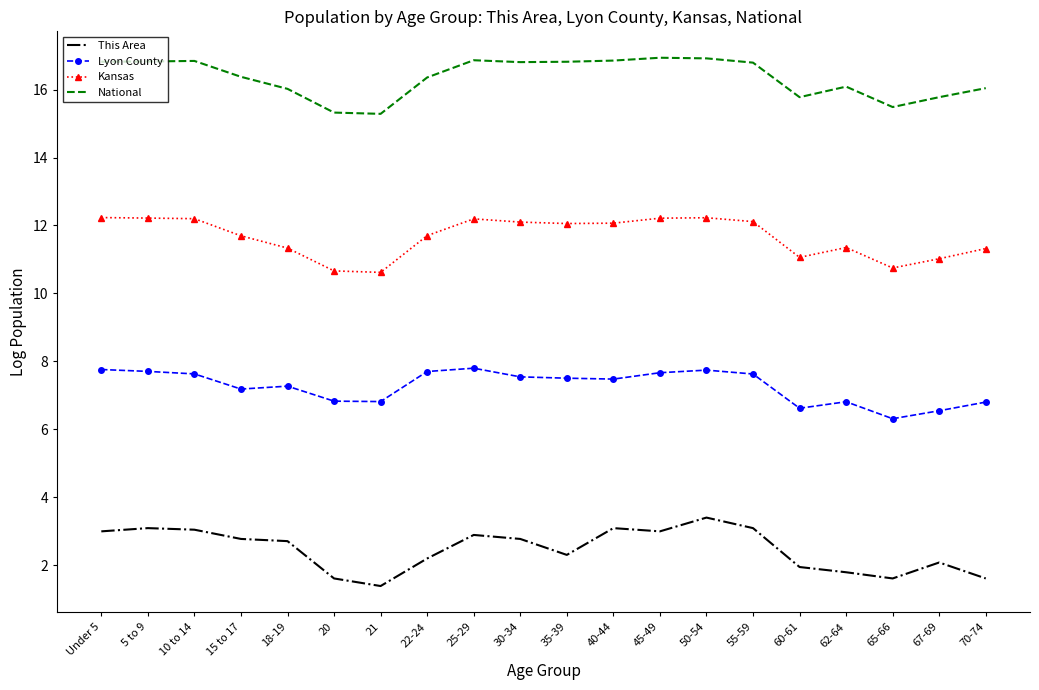

At which label does Lyon County first exceed 7?

Under 5